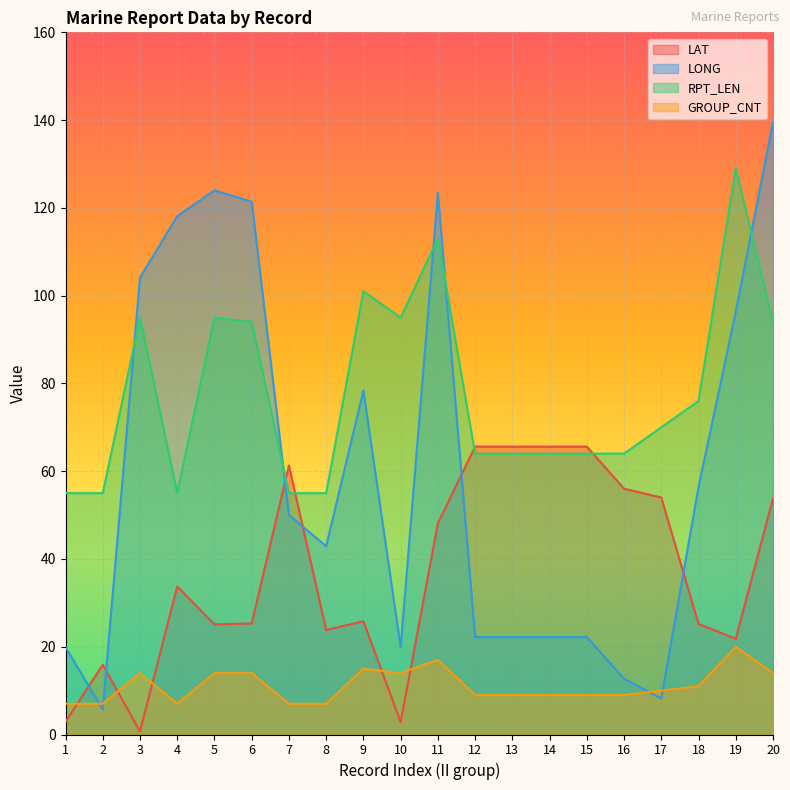

How many data points in RPT_LEN are less than 70?

10